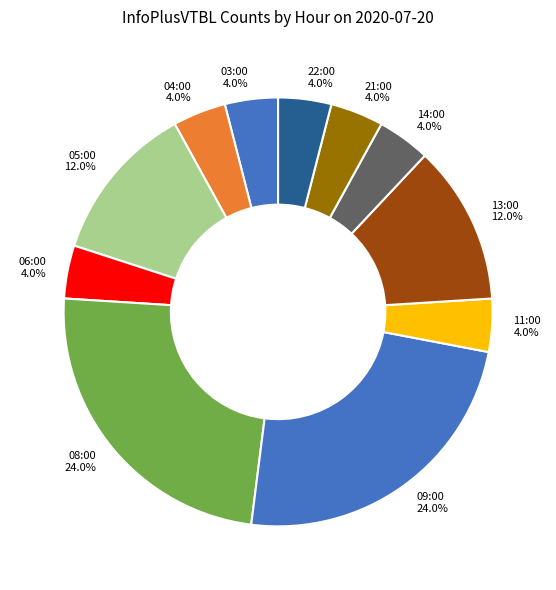

To the nearest percent, what percentage of the pie is 06:00?

4%